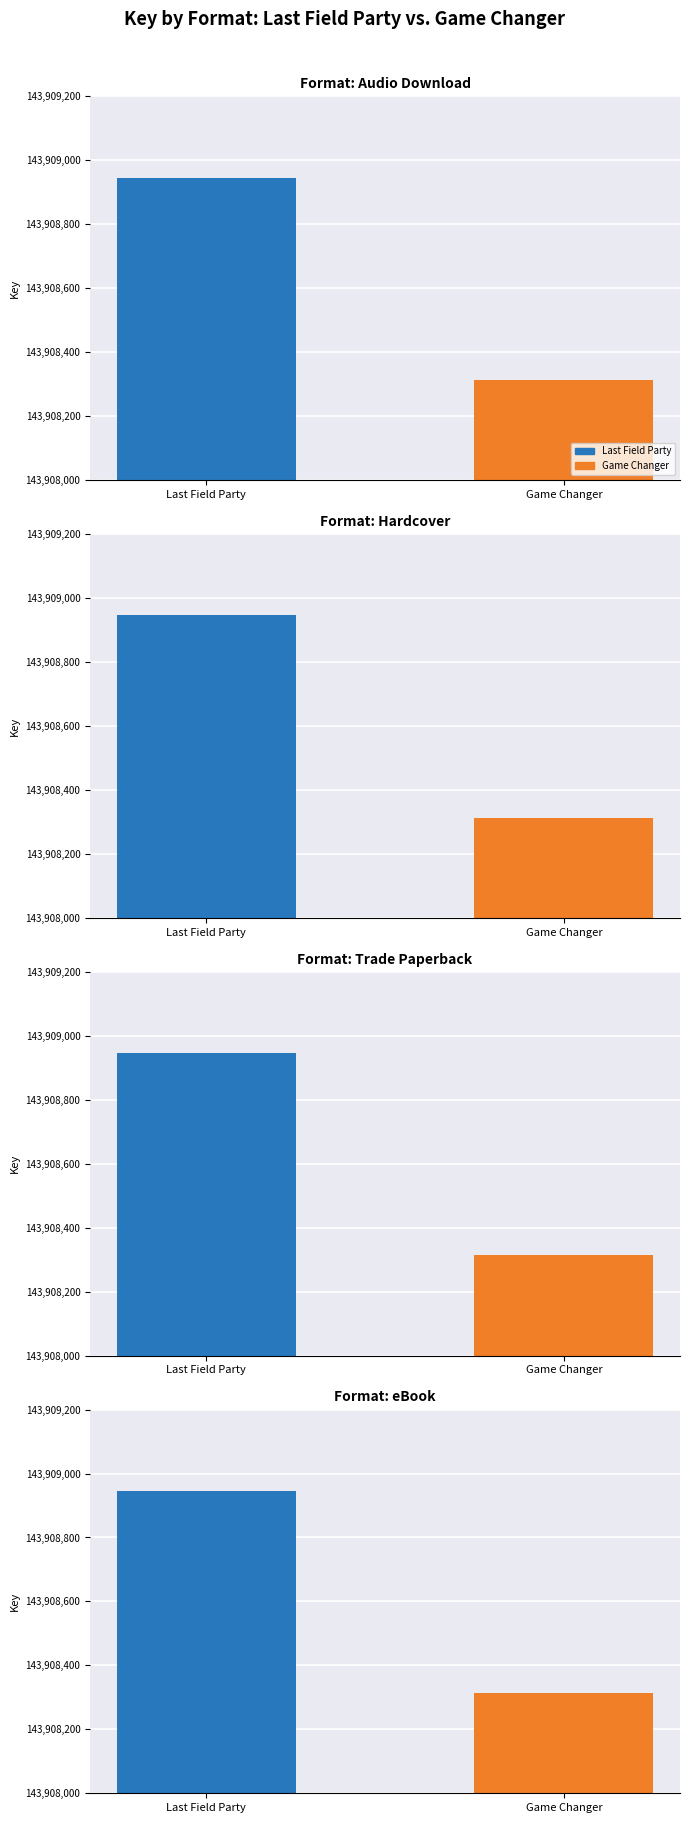

The value of Last Field Party at Audio Download is 143908946. True or false?

True